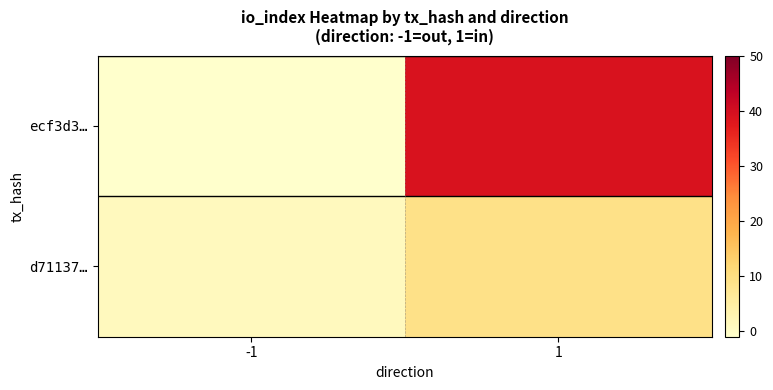

At which category is the sum across all series the highest?

1